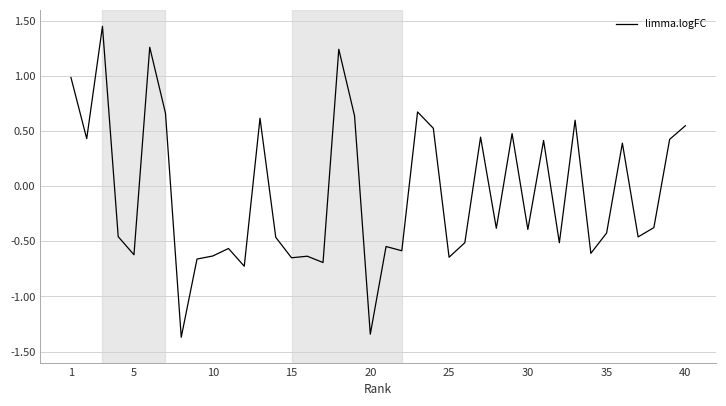

What is the smallest value displayed?

-1.4